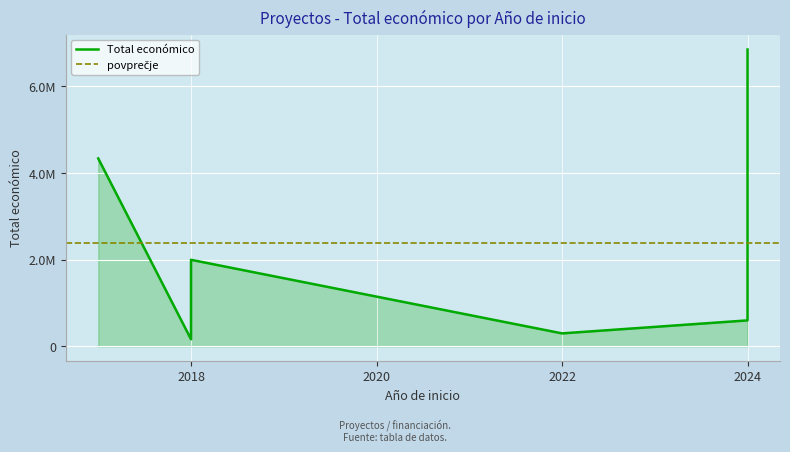

How many interior local peaks (higher than both neighbors) does the data have?

1